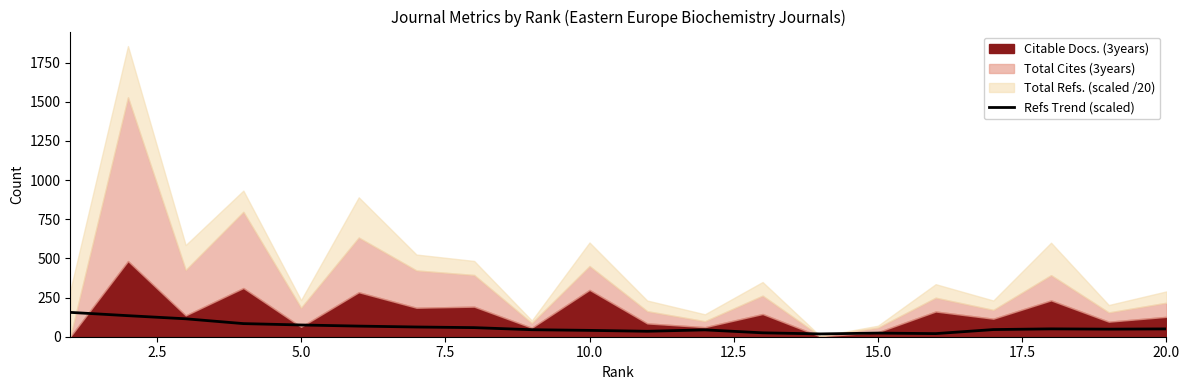

Count the number of categories in the chart.

20